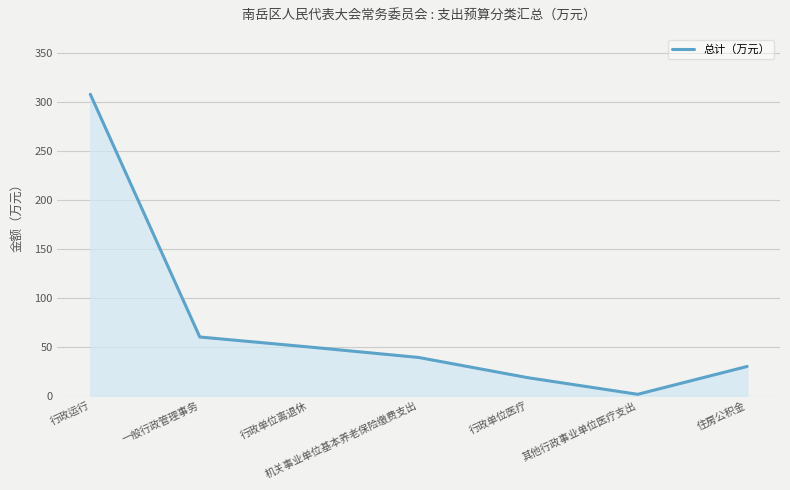

What is the greatest value displayed?

308.1